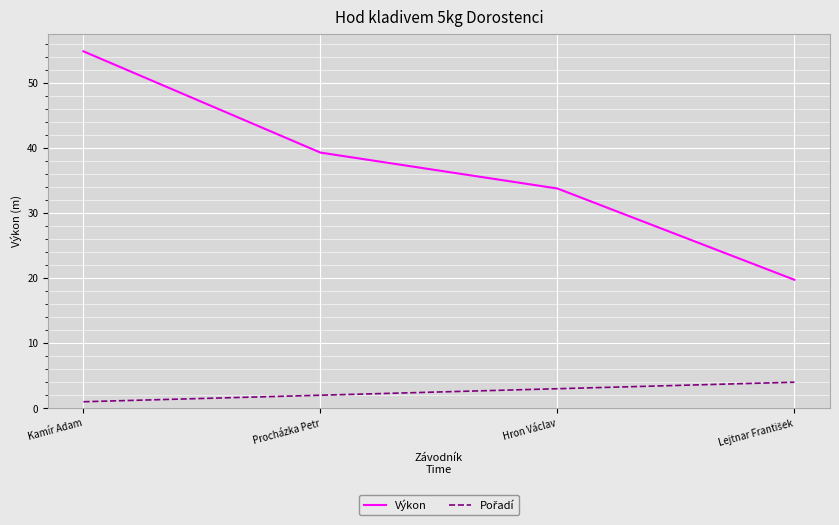

What is the approximate value of Výkon at Procházka Petr?

39.3